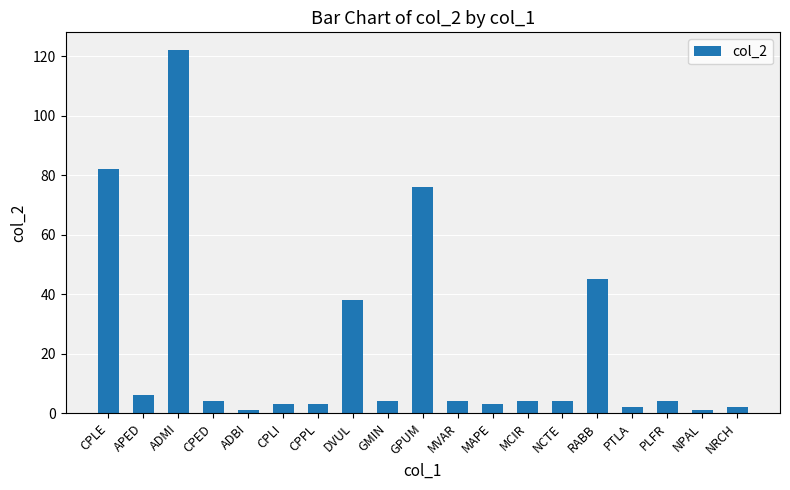

At which label does the data first exceed 4?

CPLE